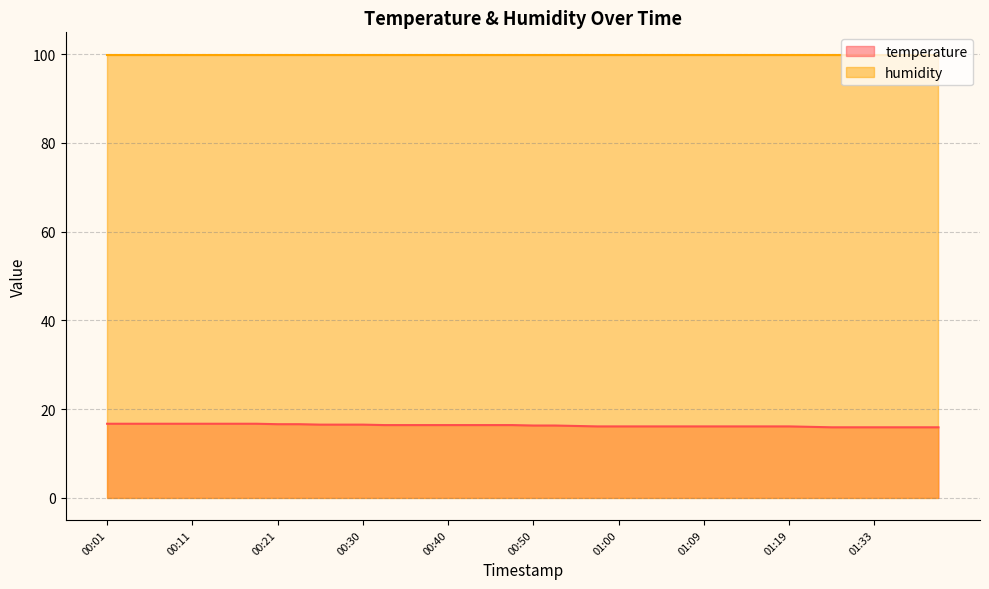

Which series has the widest spread of values?

temperature